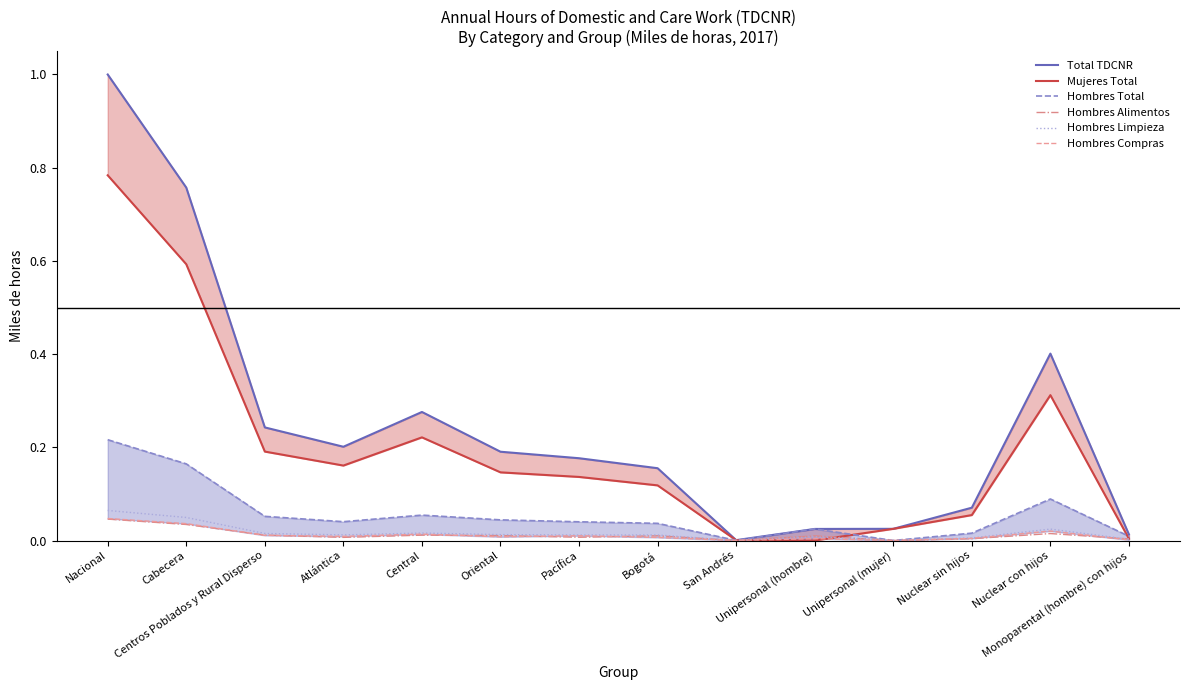

How many interior local peaks does the Total TDCNR series have?

2